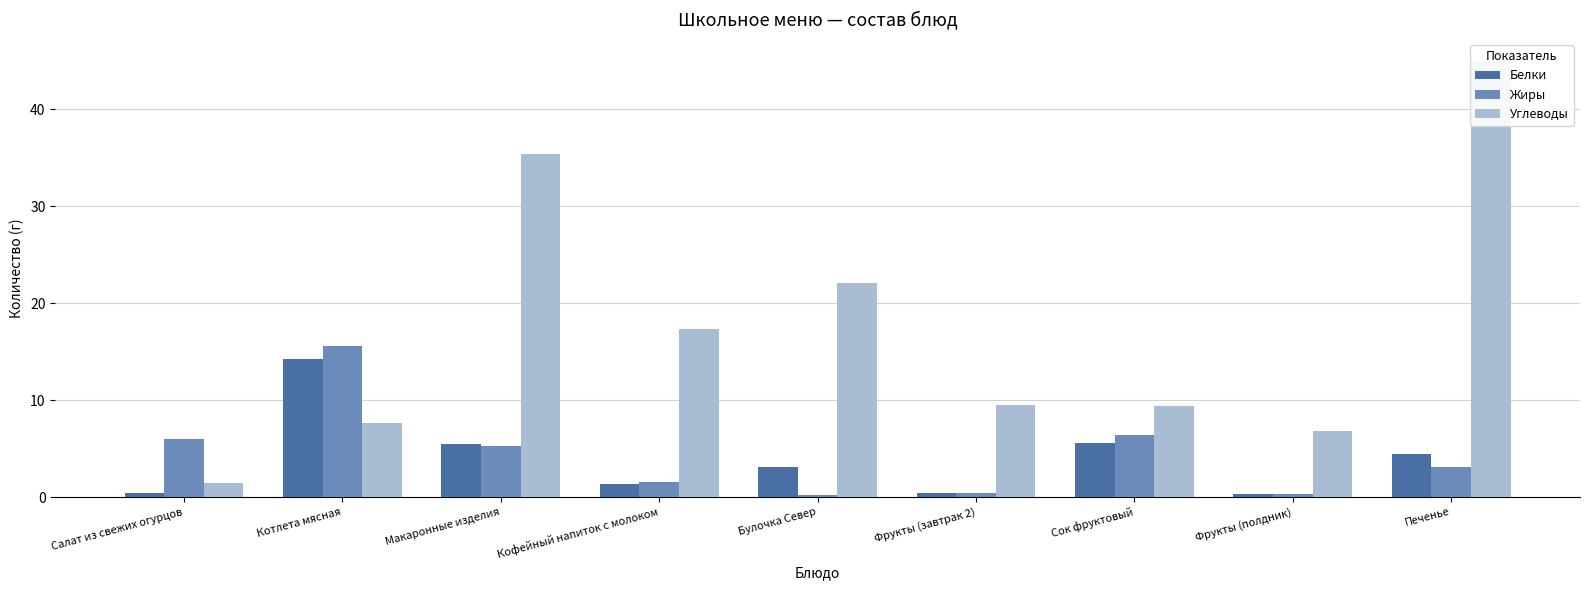

What is the difference between the Жиры values at Фрукты (полдник) and Сок фруктовый?

6.1